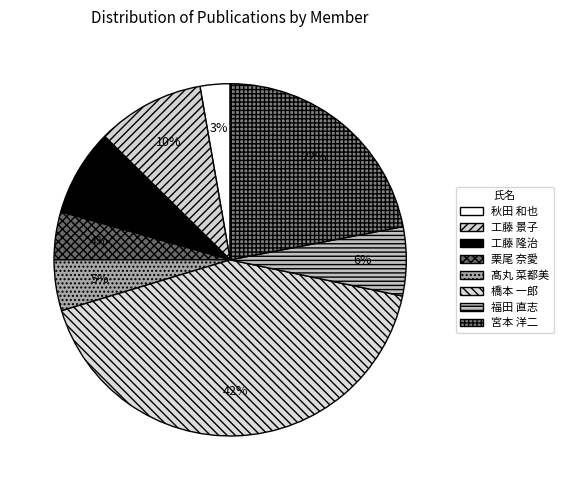

How much of the chart is everything except 宮本 洋二?

78.0%